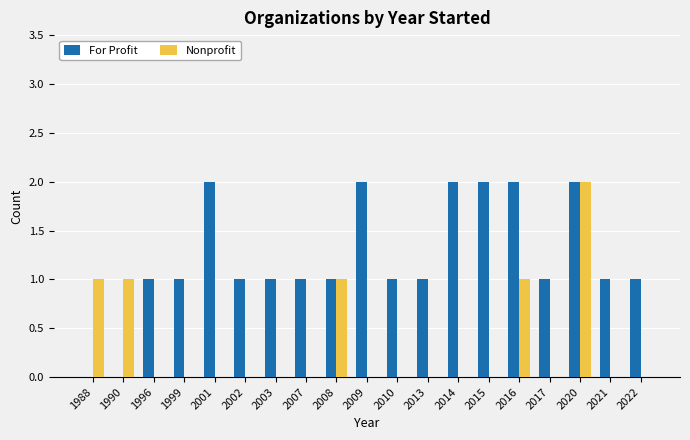

What is the sum of all Nonprofit values?

6